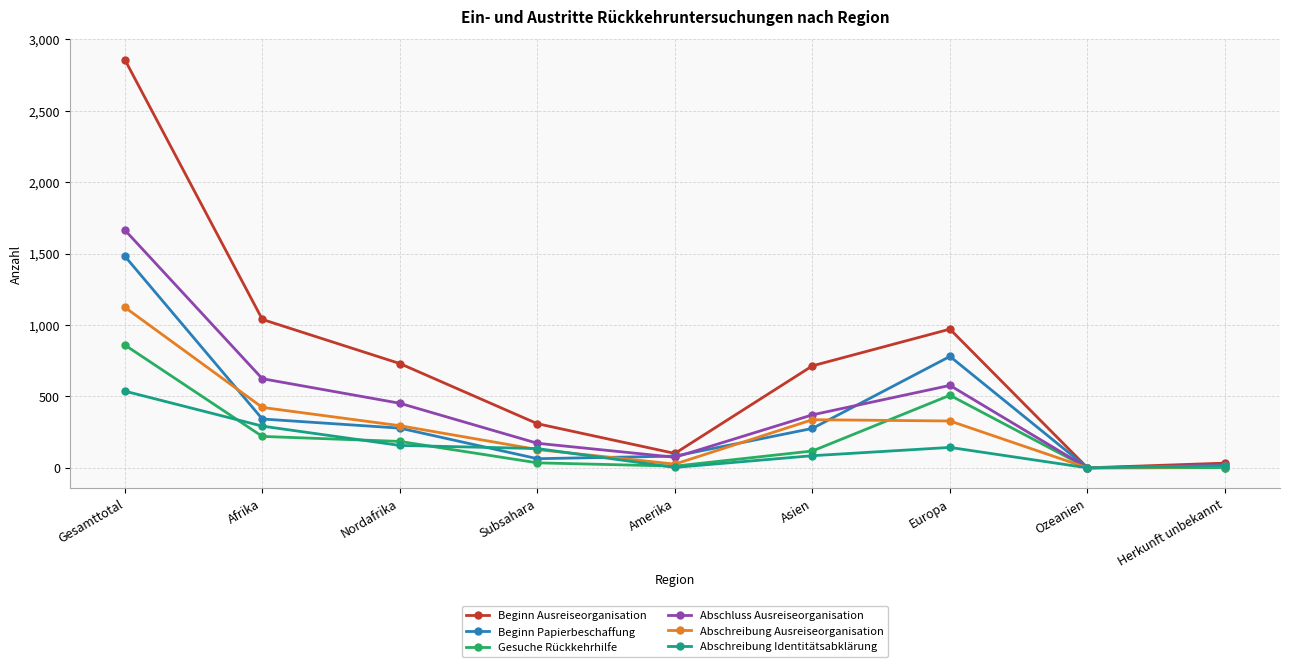

What is the difference between the second highest and minimum values in the Abschreibung Identitätsabklärung series?

292